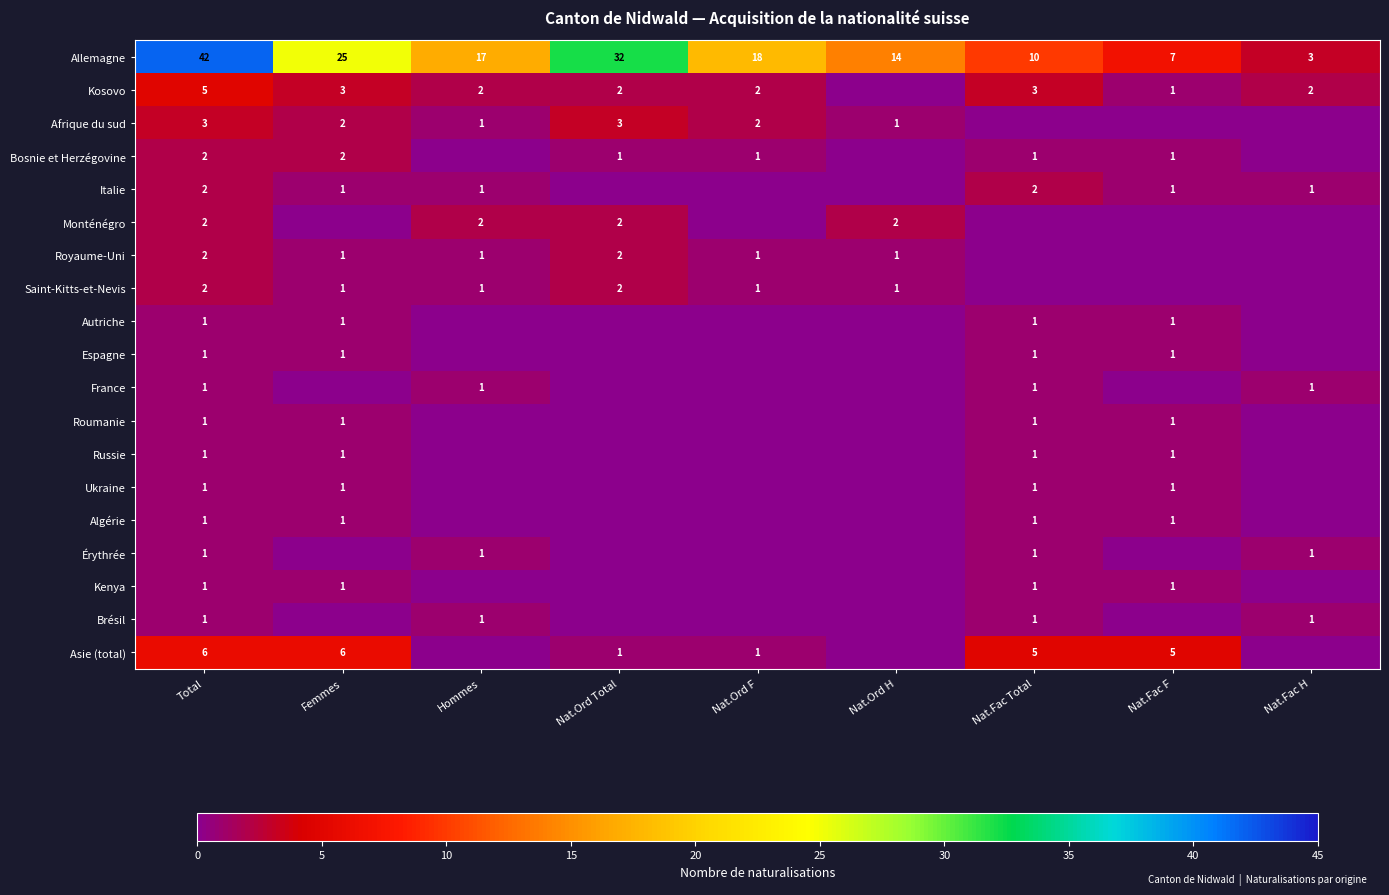

The Roumanie series shows 0 at Nat.Fac F. True or false?

False